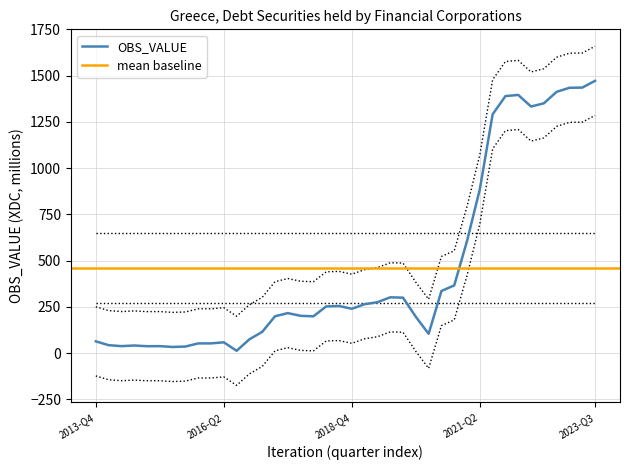

Where is the data nearest to the value 741?

2021-Q1